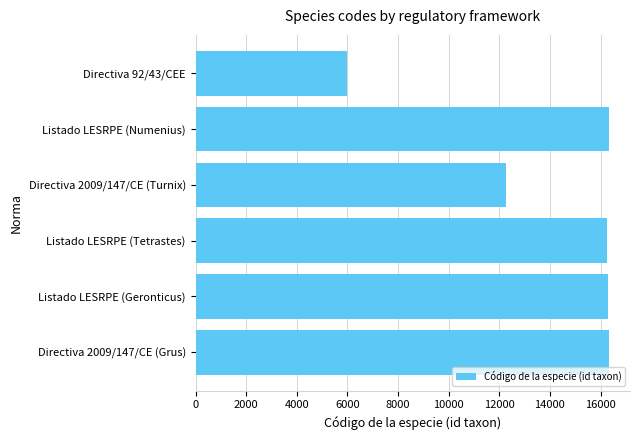

True or false: the data shows 5906 at Listado LESRPE (Tetrastes).

False